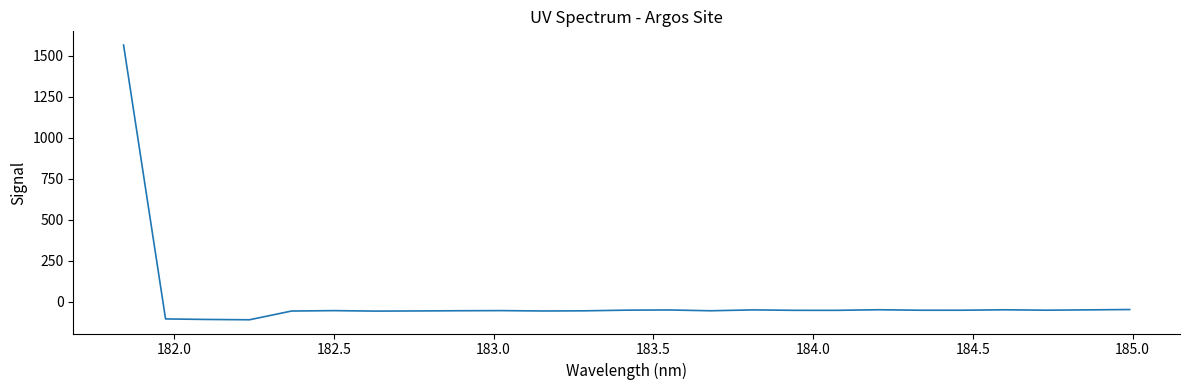

How many categories are shown in the chart?

25